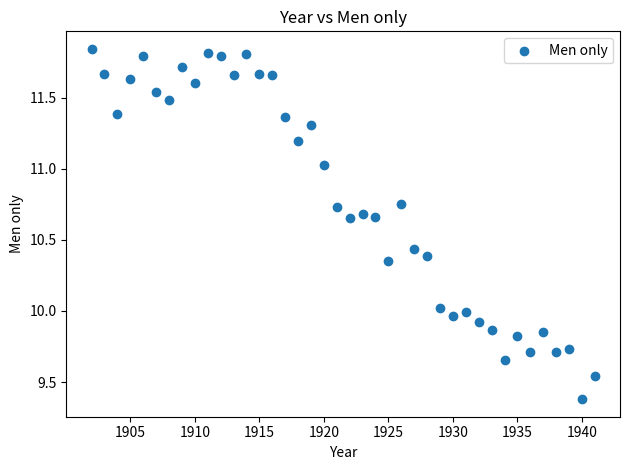

What is the range of Y values (max minus min)?

2.5